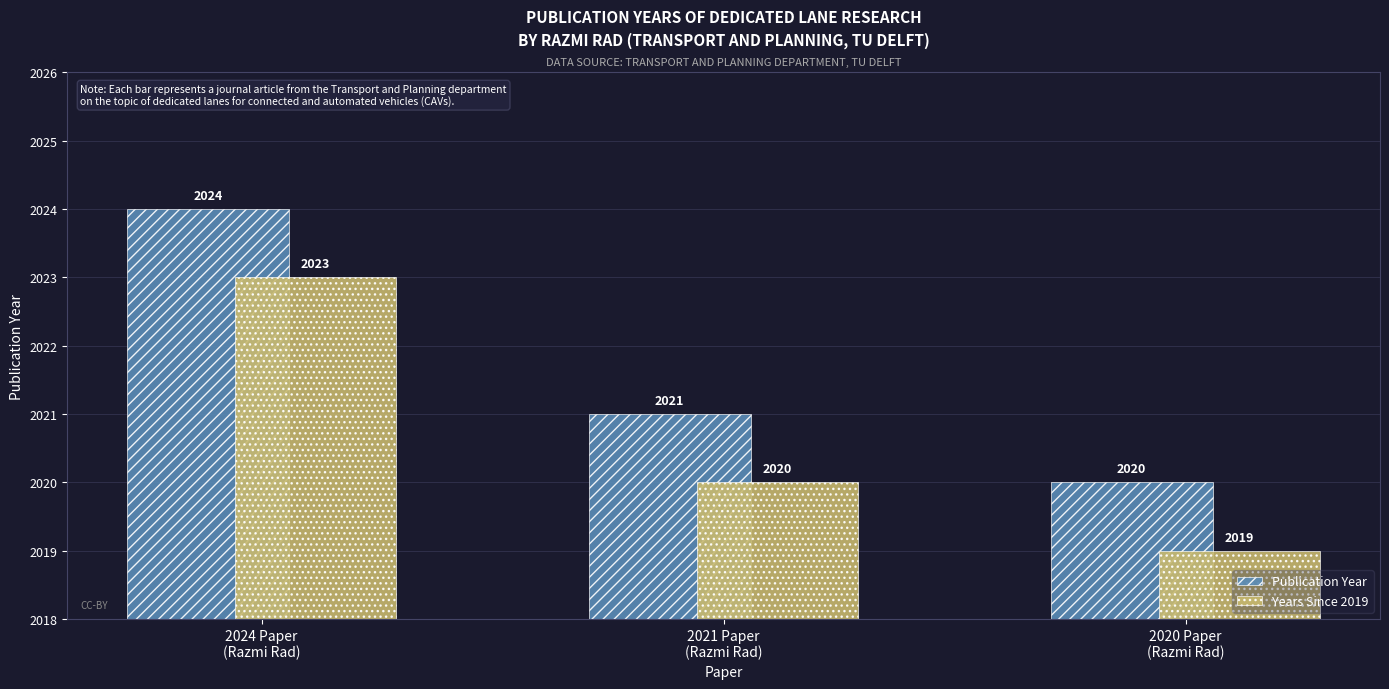

The value of Years Since 2019 at 2024 Paper
(Razmi Rad) is 3014. True or false?

False